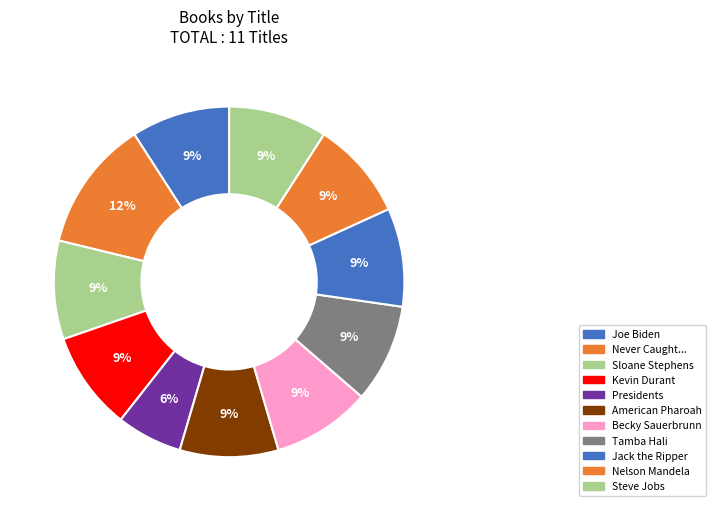

To the nearest percent, what is the average slice percentage?

9%